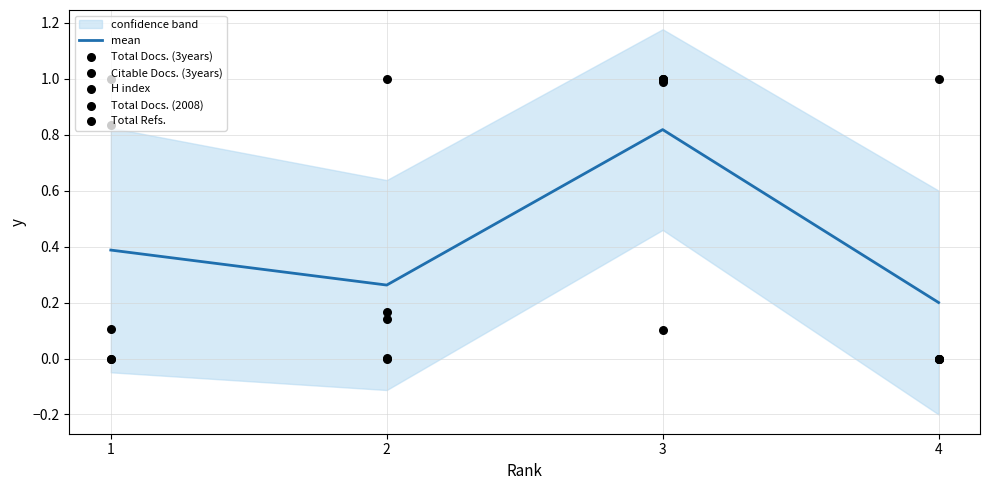

What is the total value across all series at 4?

1.2